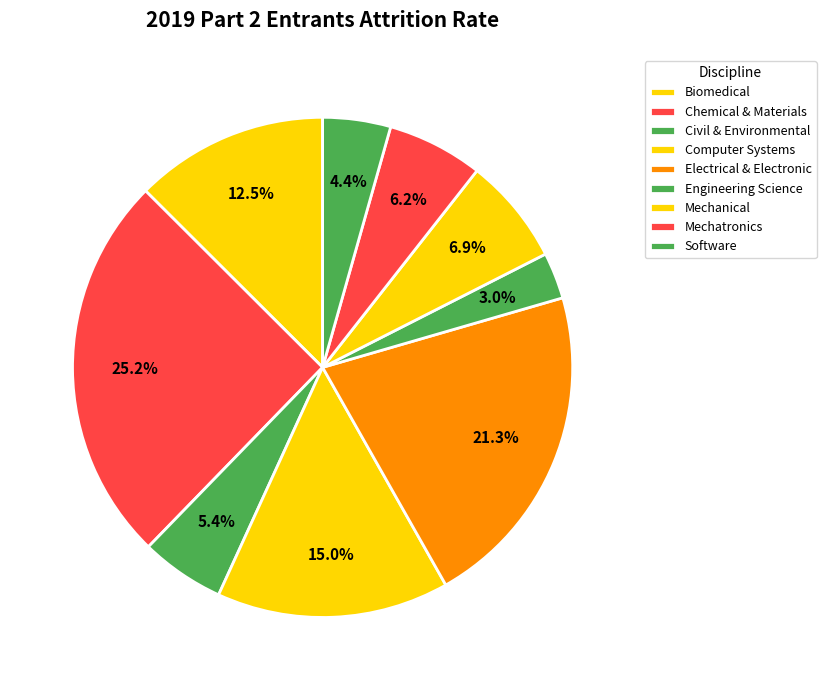

Which category has the biggest portion of the pie?

Chemical & Materials